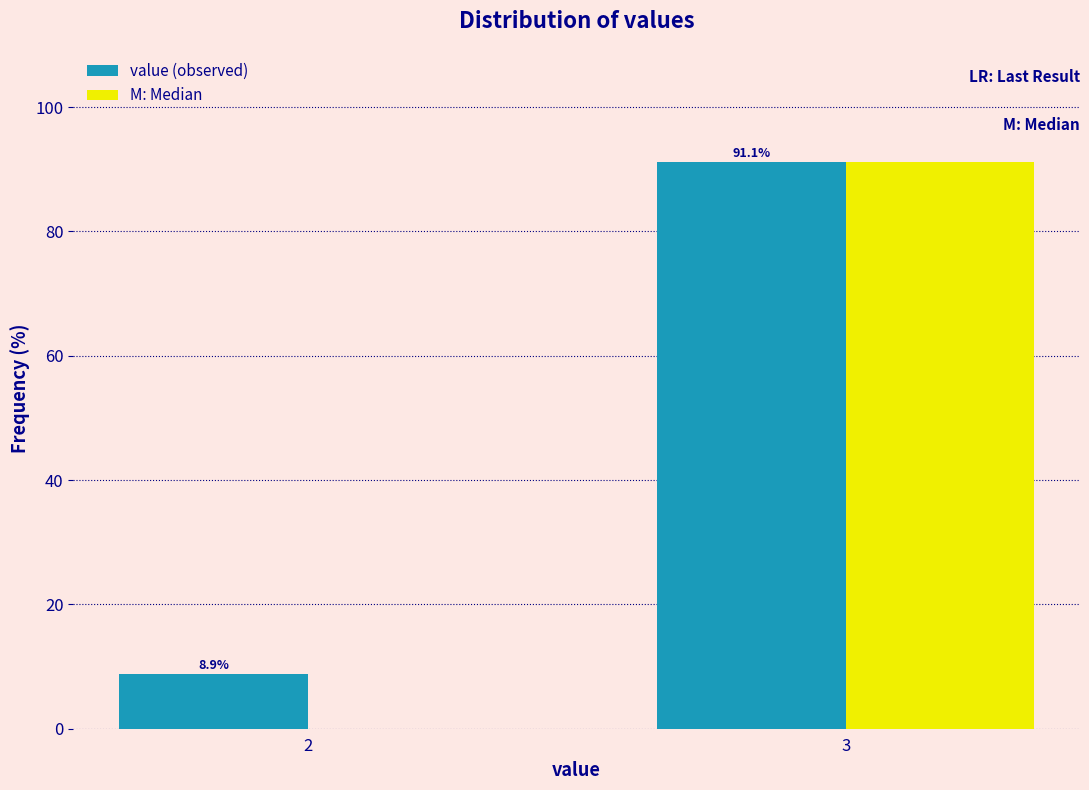

Reading left to right, what are all the values shown in this chart?

value (observed): 2=8.9	3=91.1
M: Median: 2=0.0	3=91.1